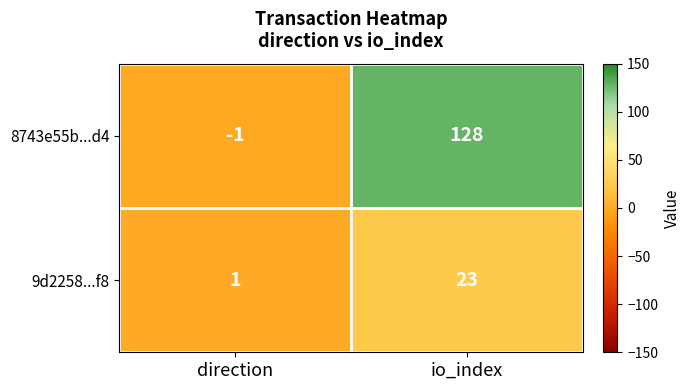

List the series in order of their overall mean, highest first.

8743e55b...d4, 9d2258...f8